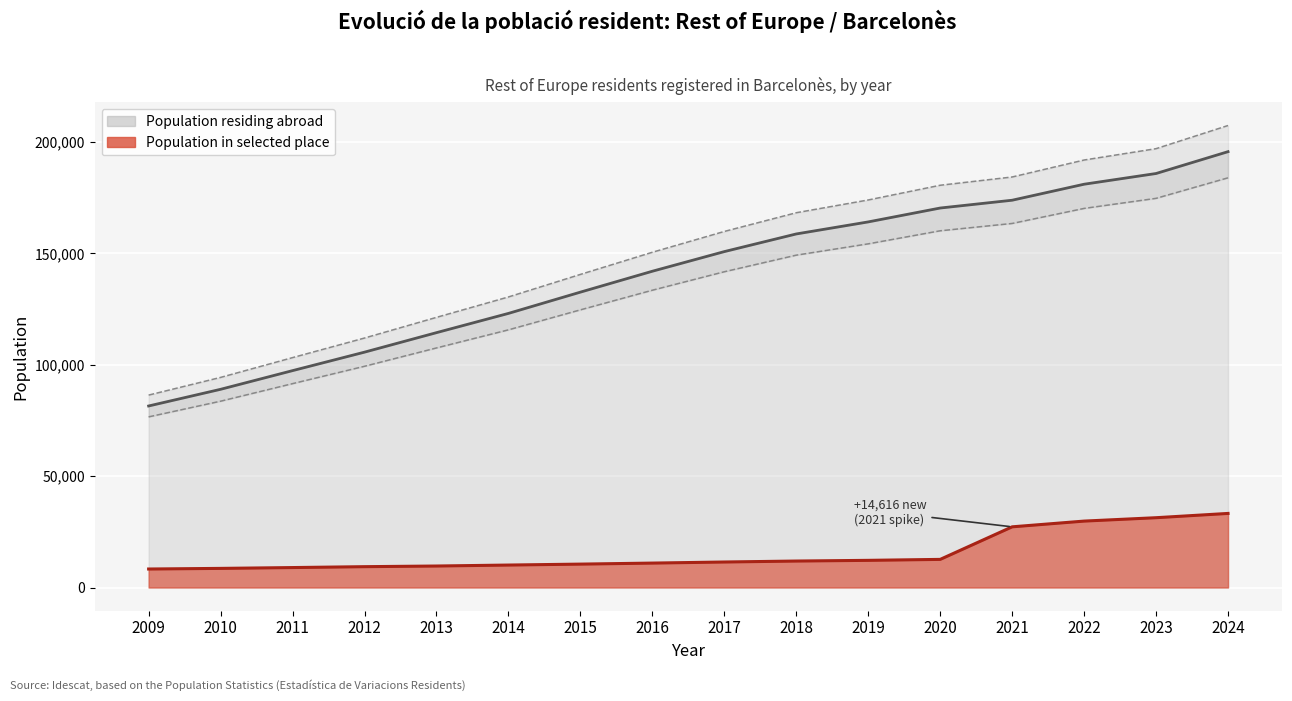

What is the value of the Population residing abroad point at the 1st from the left?

81488